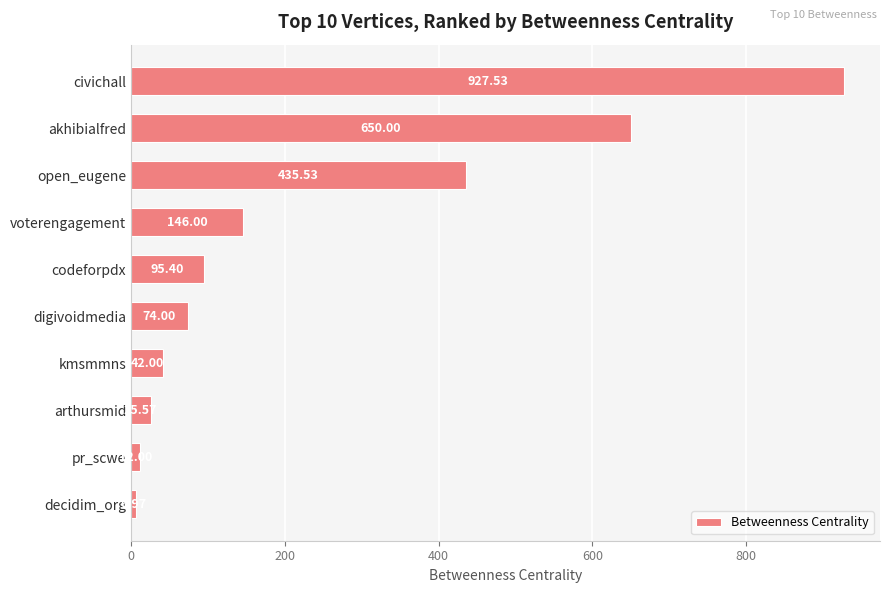

What is the label of the 8th bar from the top?

arthursmid